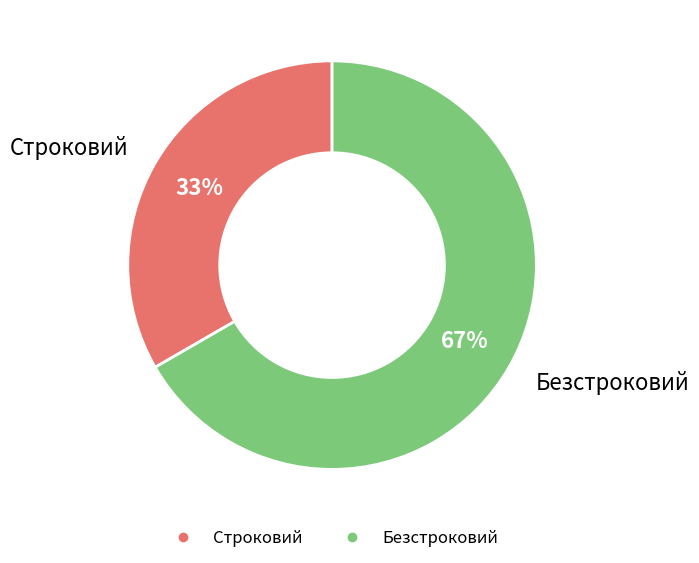

What is the largest slice in the pie chart?

Безстроковий